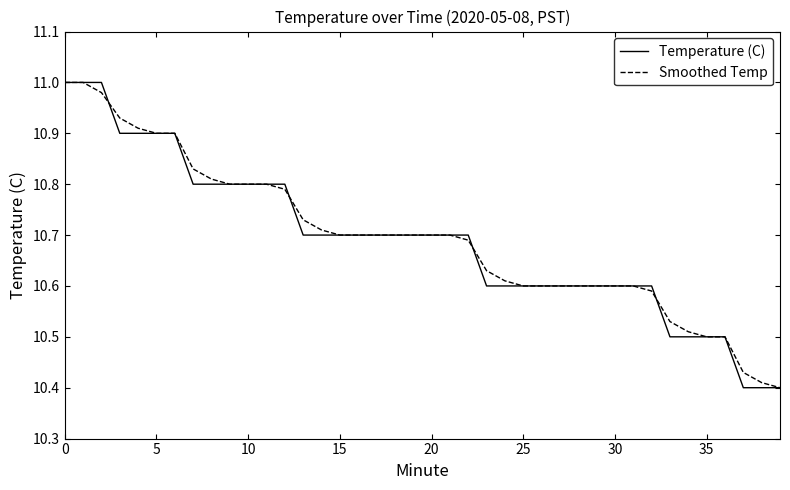

What are all the series names shown in the legend?

Temperature (C), Smoothed Temp